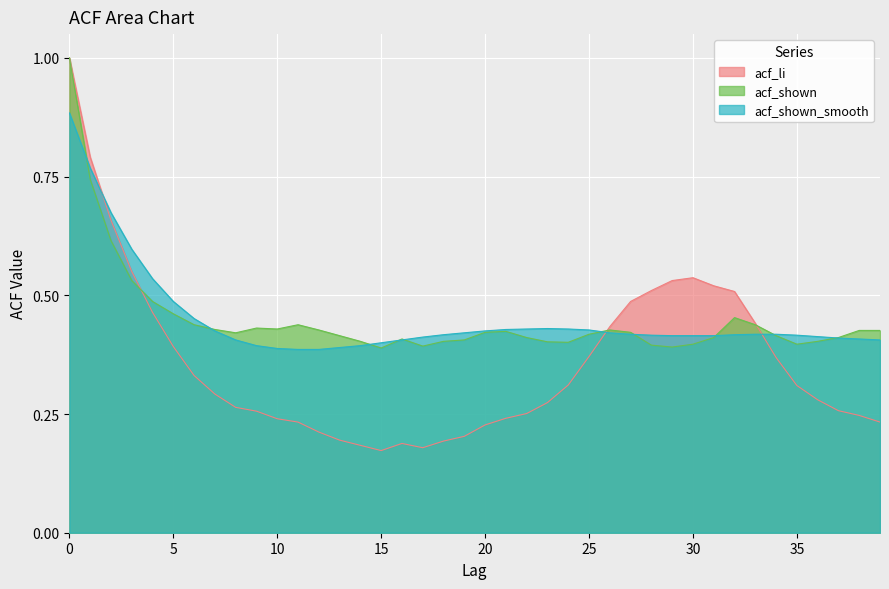

Rank the series by their maximum value, from lowest to highest.

acf_shown_smooth, acf_li, acf_shown